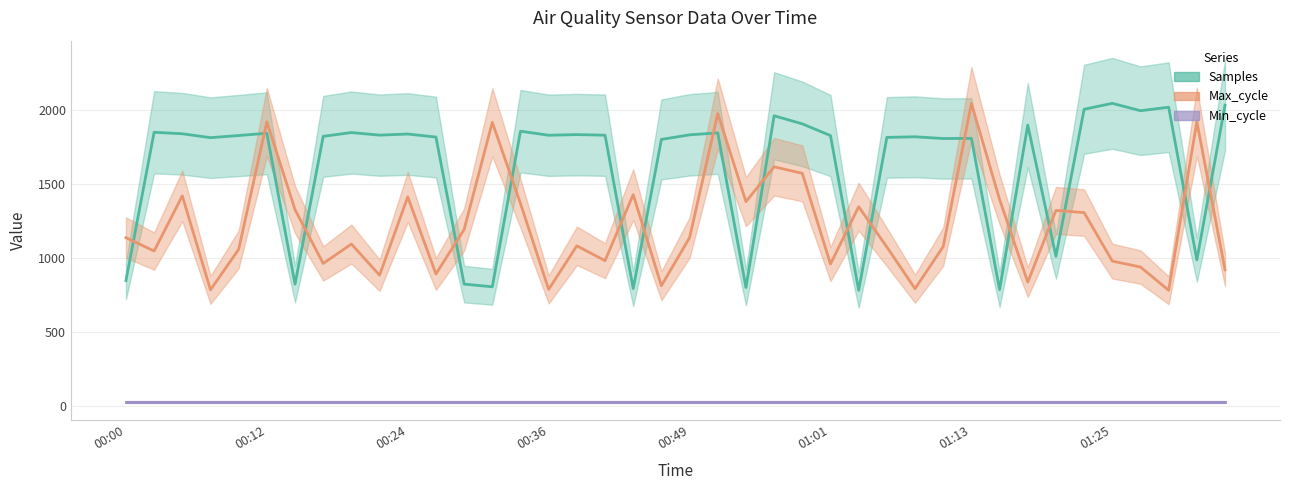

What is the spread (max minus min) of values at 00:07?

1026.5